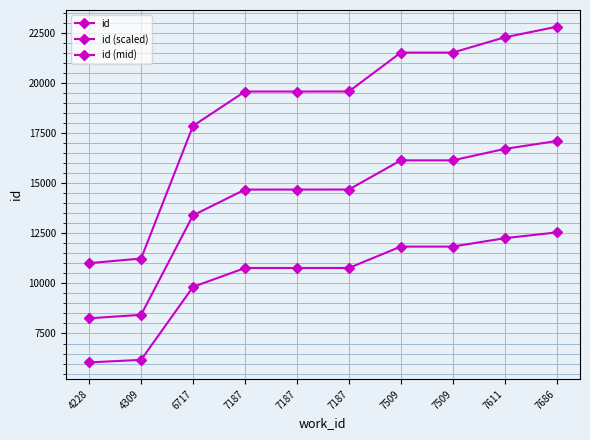

What value does the id series have at 4228?

11012.0